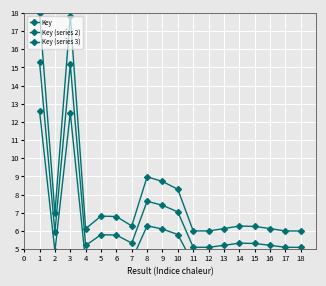

True or false: Key and Key (series 2) intersect in this chart.

False